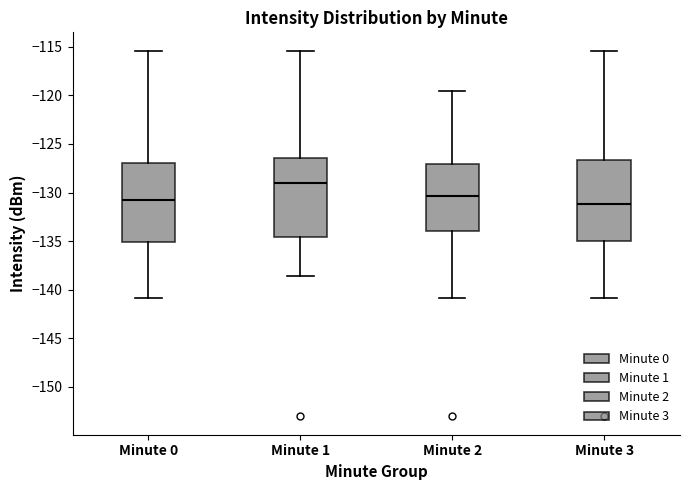

Which box has the highest median line?

Minute 1